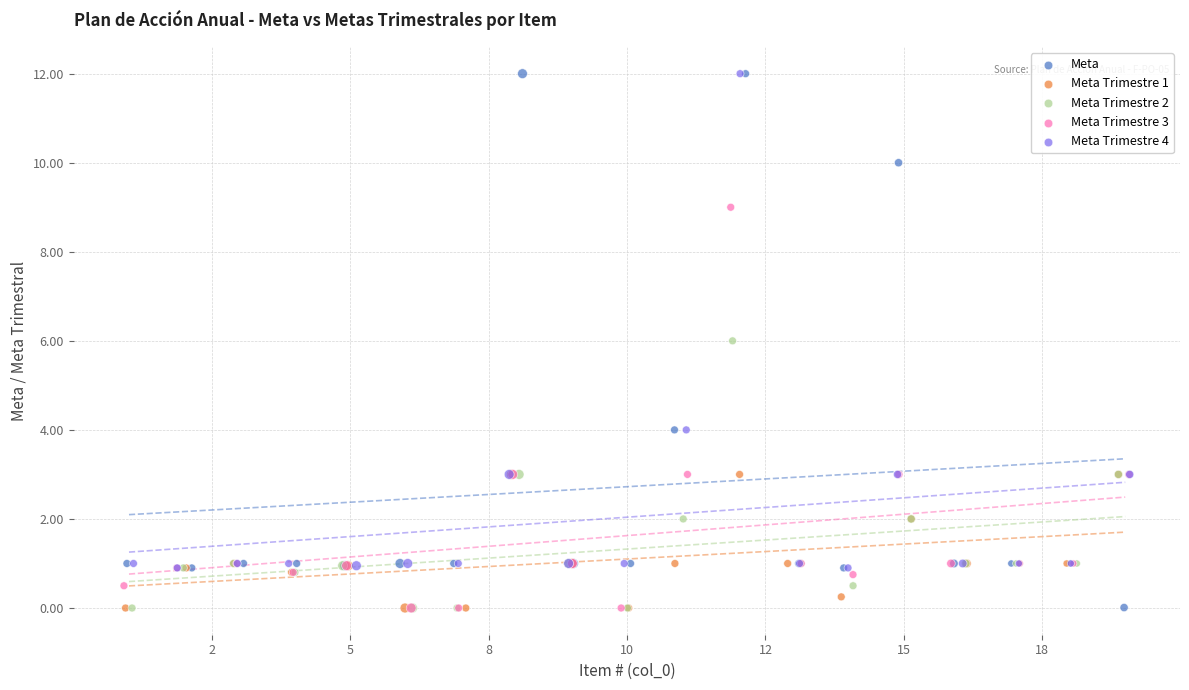

What are all the series names shown in the legend?

Meta, Meta Trimestre 1, Meta Trimestre 2, Meta Trimestre 3, Meta Trimestre 4